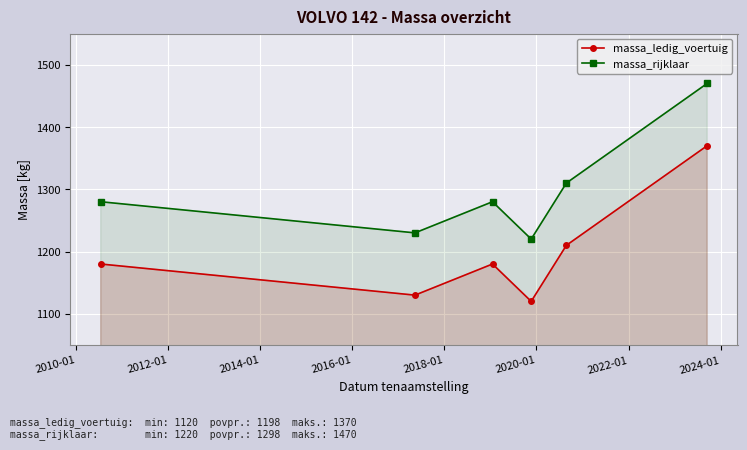

In massa_ledig_voertuig, how many points are higher than both neighbors (excluding endpoints)?

1